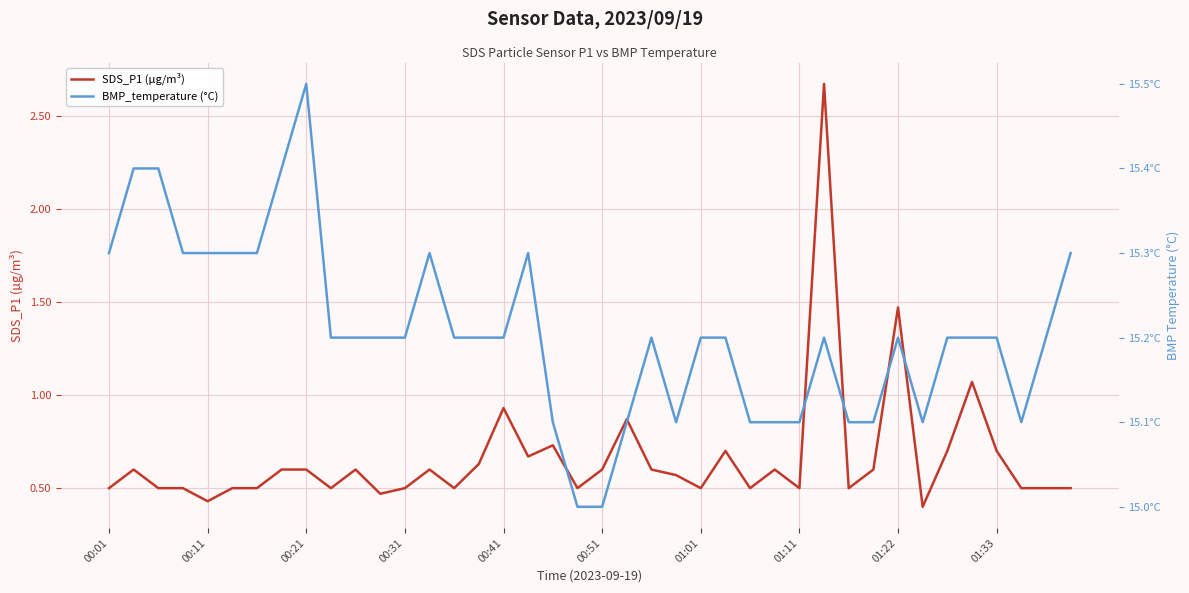

Count the number of data series in this chart.

2